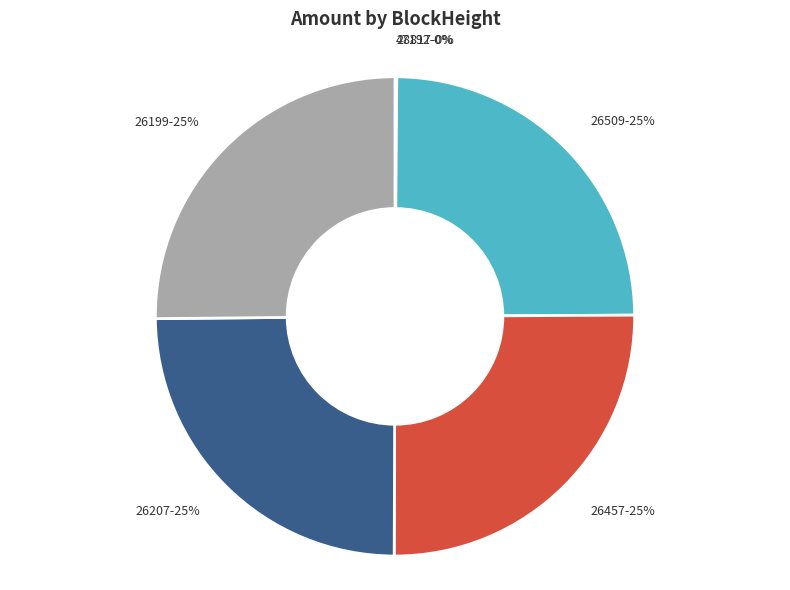

To the nearest percent, what is the average slice percentage?

17%